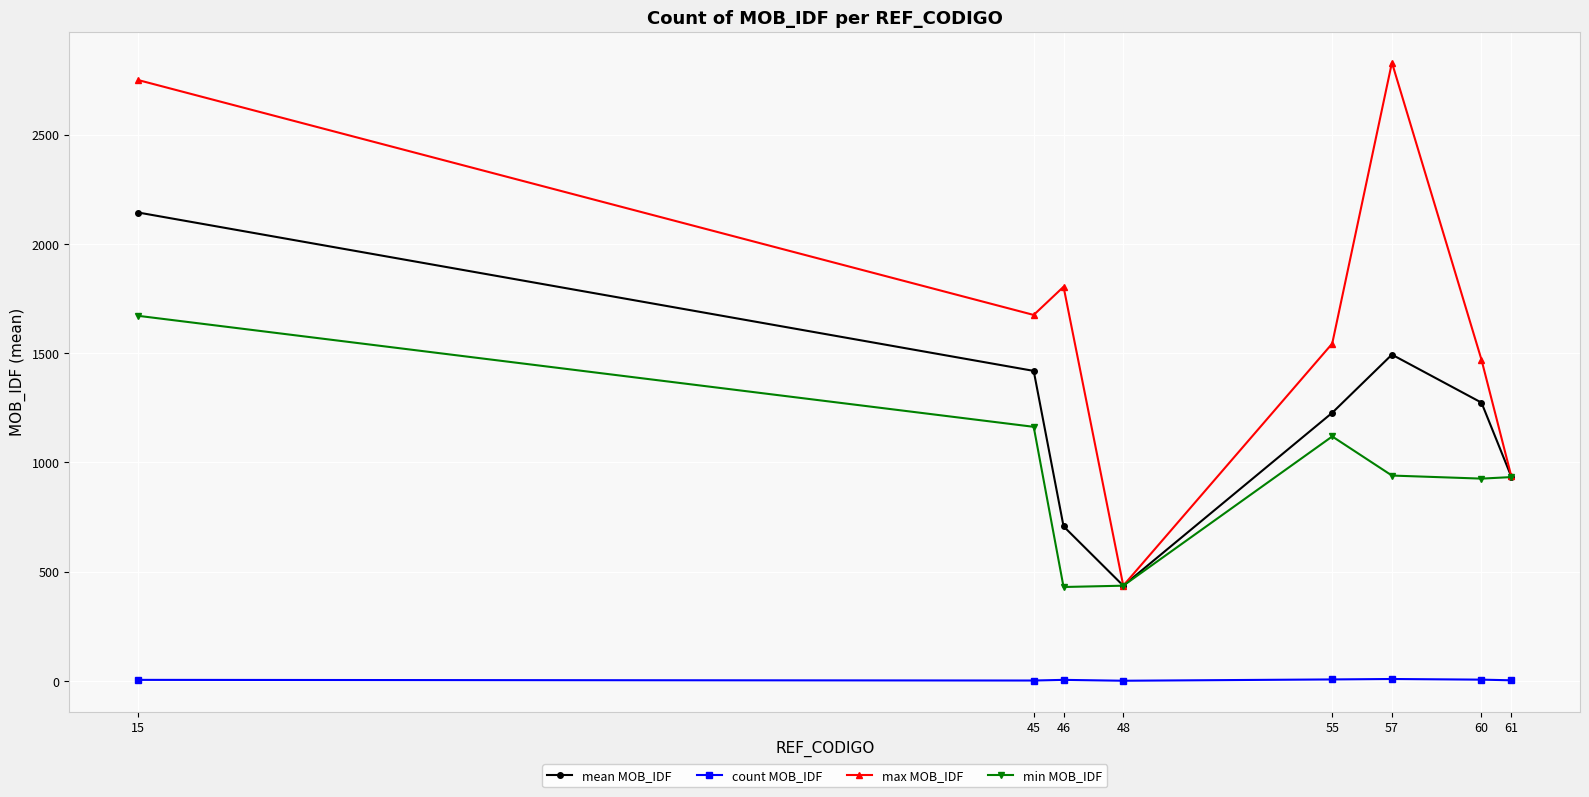

What is the smallest value displayed?

1.0